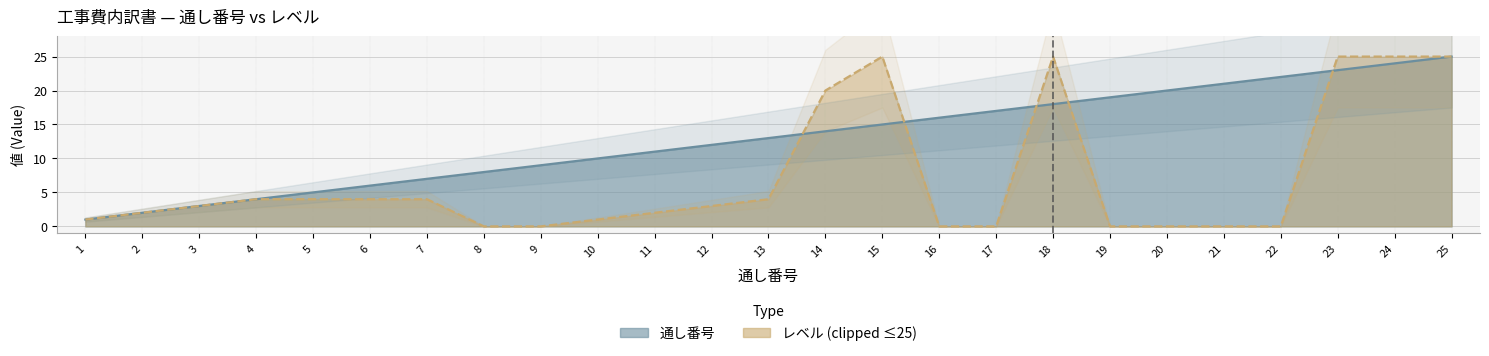

What is the minimum value shown in the chart?

1